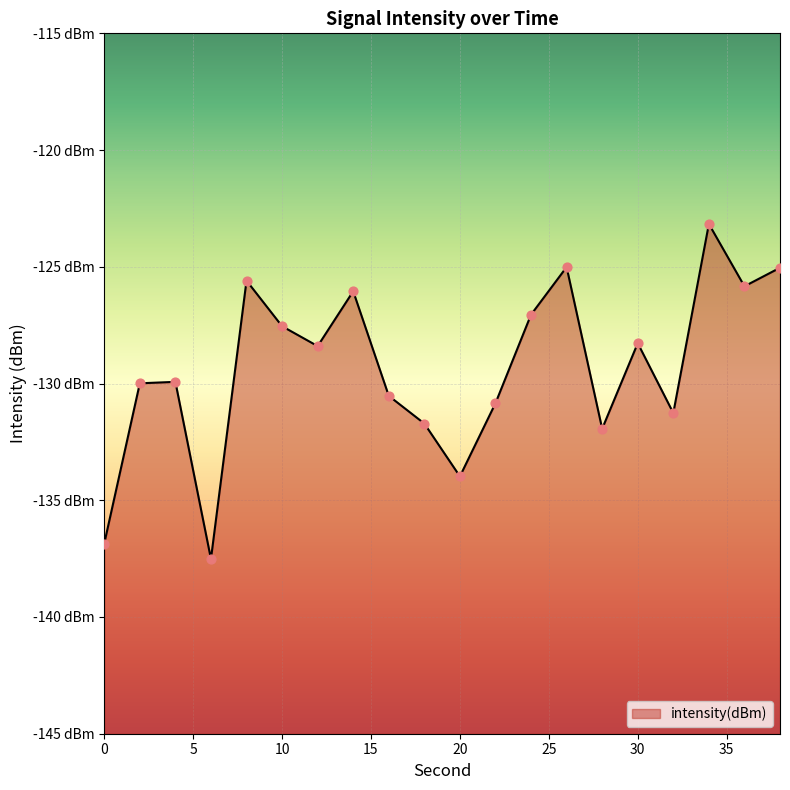

What is the change in value from 22 to 36?

+5.0